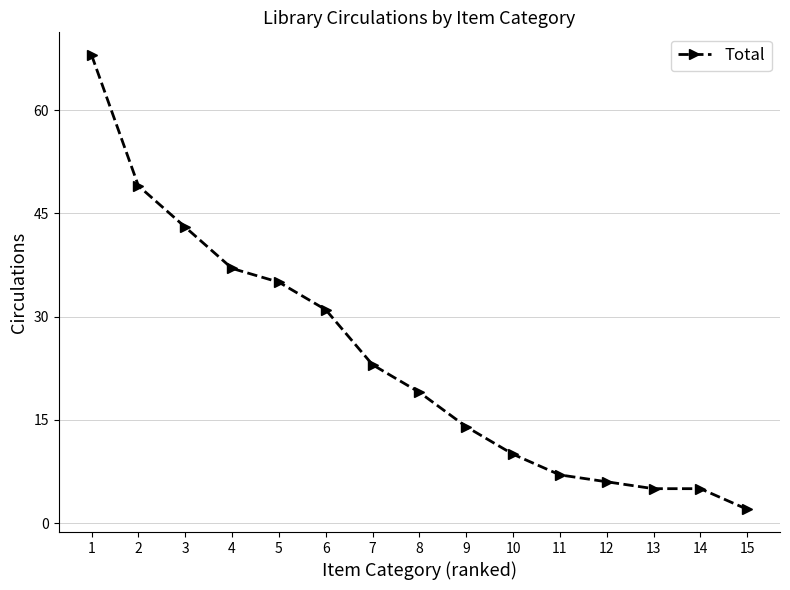

What is the approximate value at 9?

14